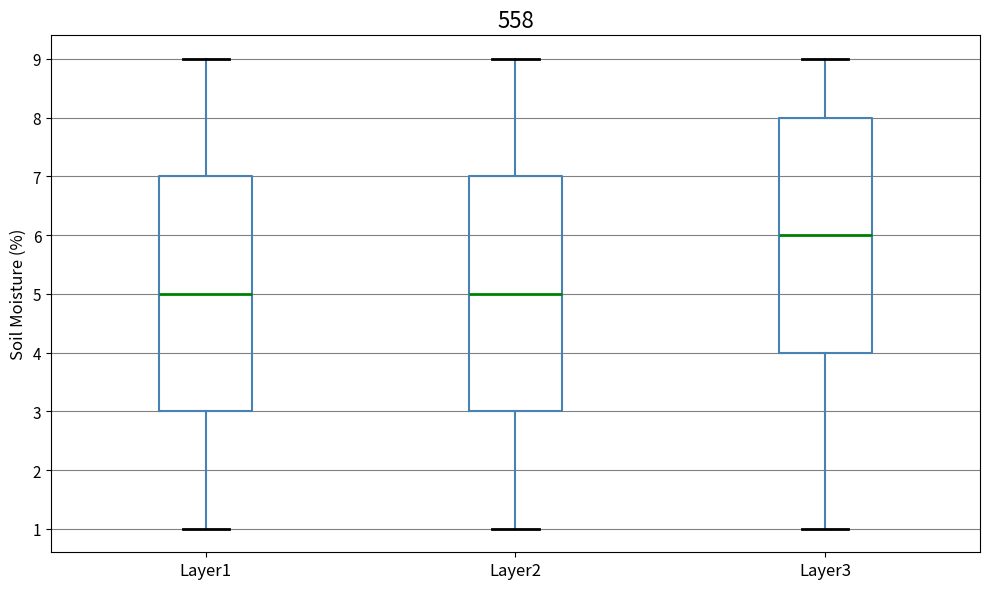

Reading left to right, read every box against the y-axis: the position of its median line, the range the box covers, and the ends of its whiskers. The values are not printed on the chart, so give them approximately, as read against the axis.

Layer1: median 5, box 3 to 7, whiskers 1 to 9
Layer2: median 5, box 3 to 7, whiskers 1 to 9
Layer3: median 6, box 4 to 8, whiskers 1 to 9